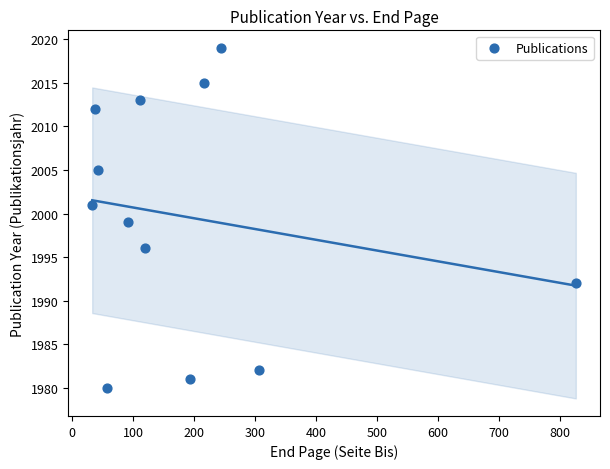

What is the range of X values (max minus min)?

793